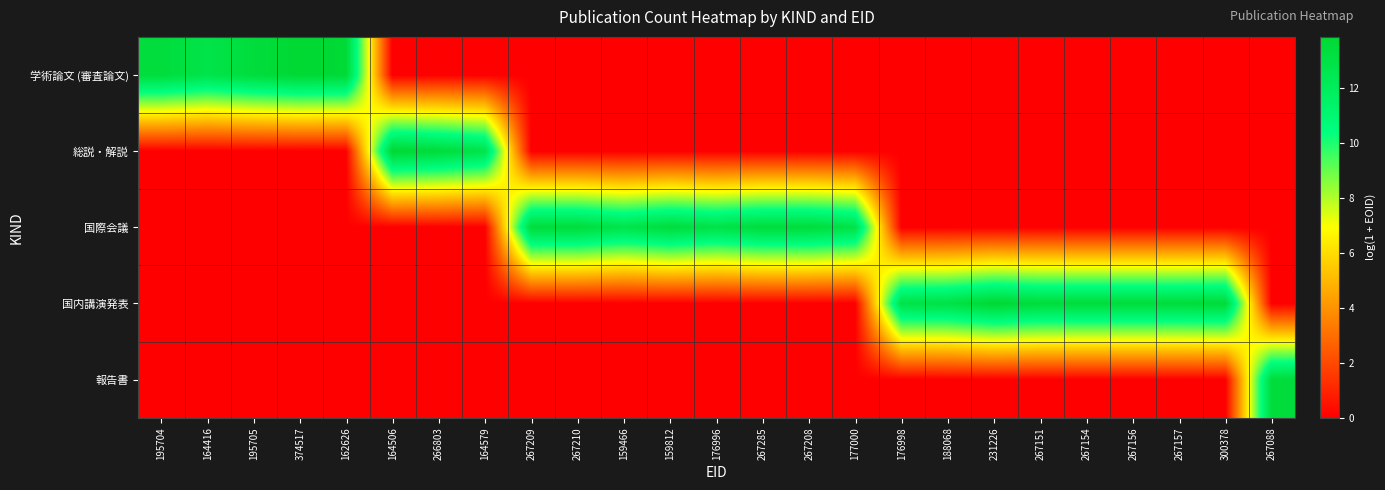

Which series has the largest total across all categories?

国内講演発表